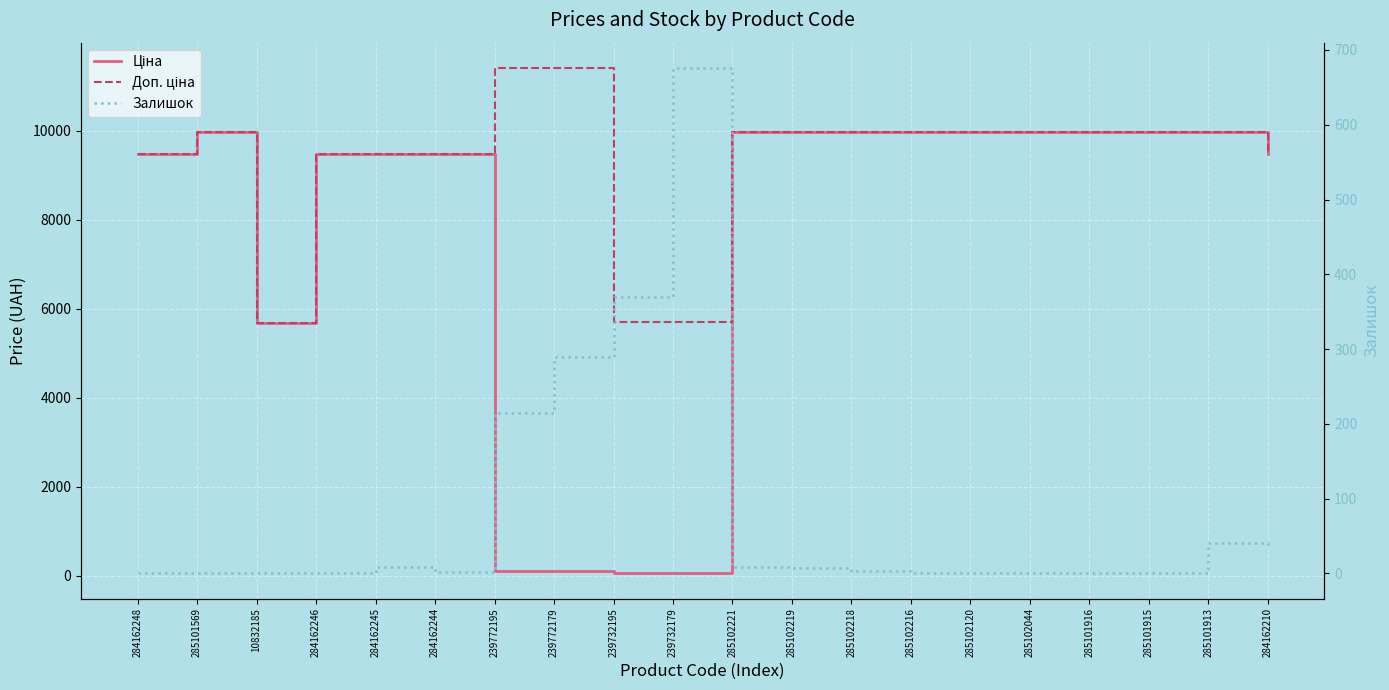

What is the difference between the Залишок values at 284162246 and 239732195?

370.0